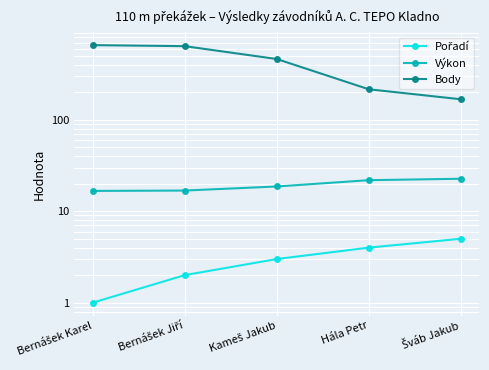

Reading right to left, what are all the values shown in this chart?

Pořadí: 5.0	4.0	3.0	2.0	1.0
Výkon: 22.7	21.9	18.7	16.9	16.7
Body: 168.0	216.0	463.0	640.0	657.0